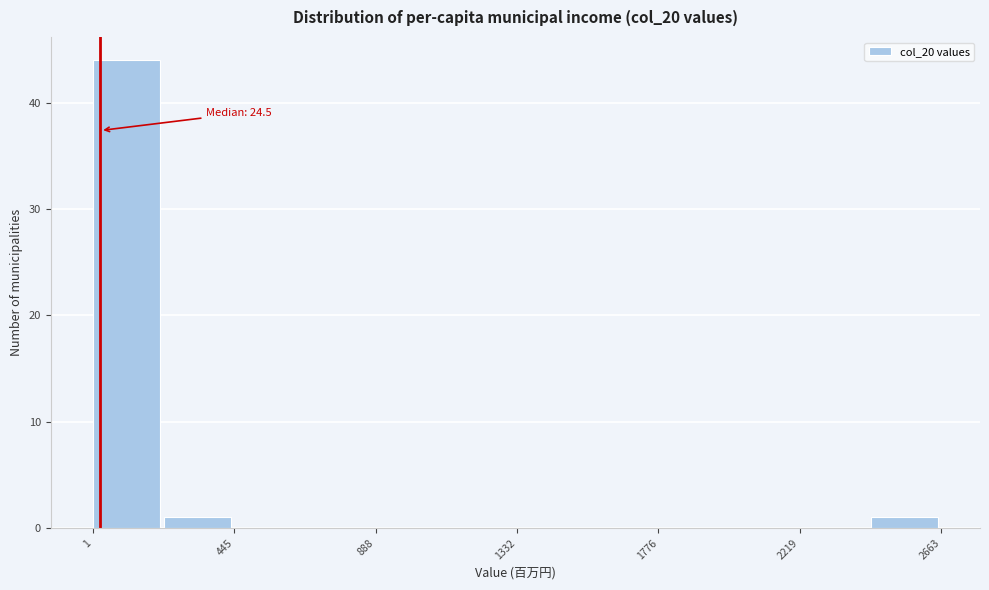

Over which range of the x-axis is the bar tallest?

0 to 200